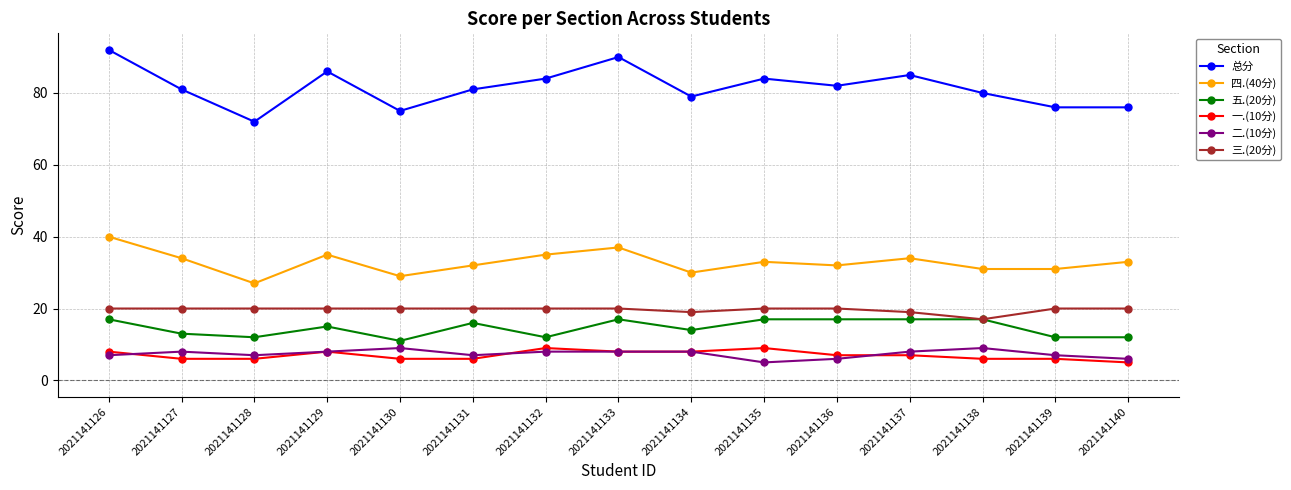

Does the chart display data point markers on the line(s)?

Yes